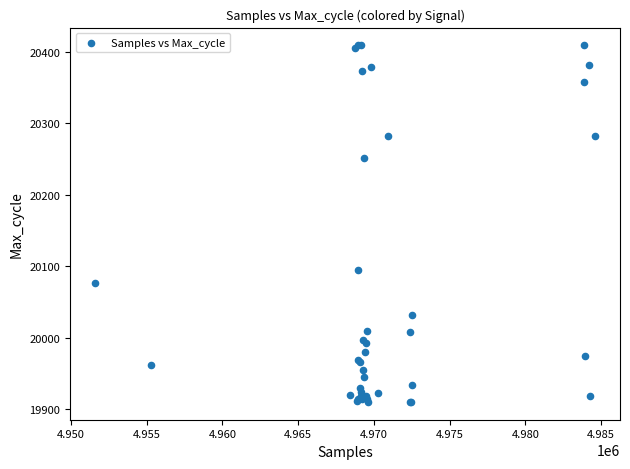

What Y value in the scatter plot is closest to 20159?

20095